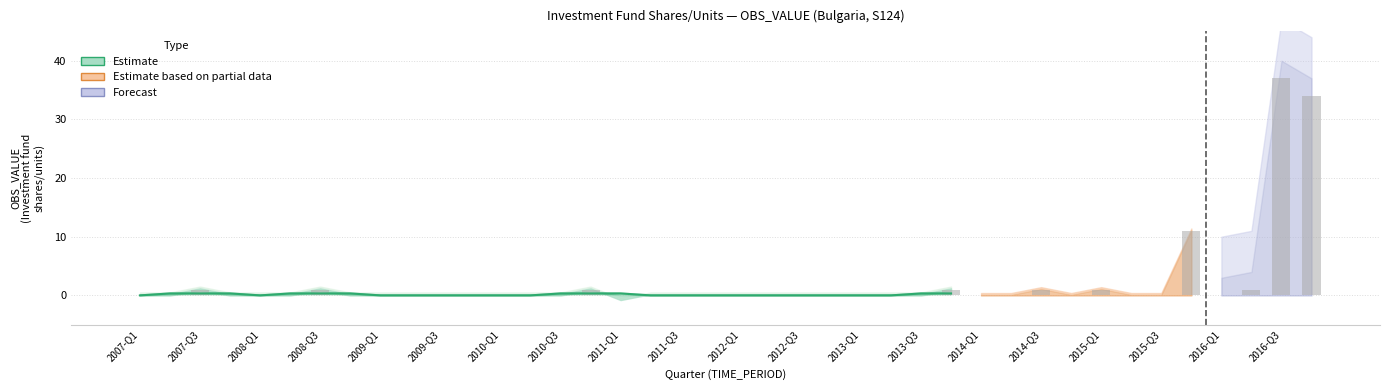

What position from the right is 2012-Q1?

8